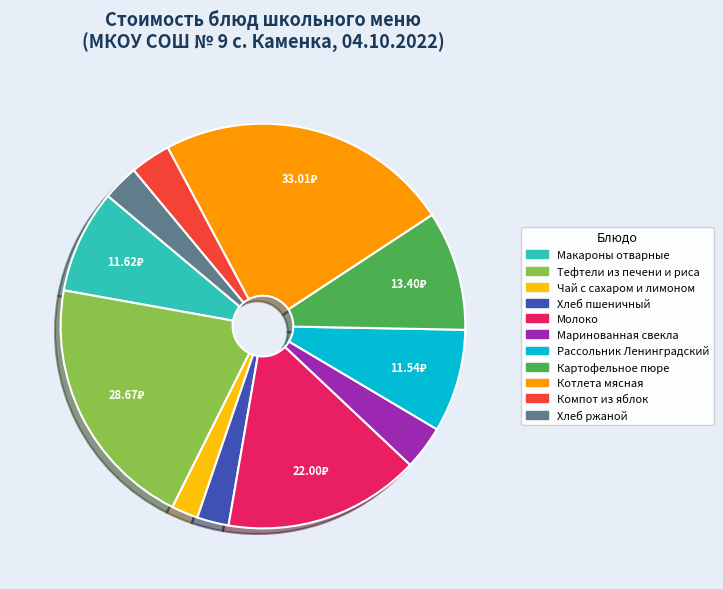

Between Картофельное пюре and Чай с сахаром и лимоном, which is larger?

Картофельное пюре